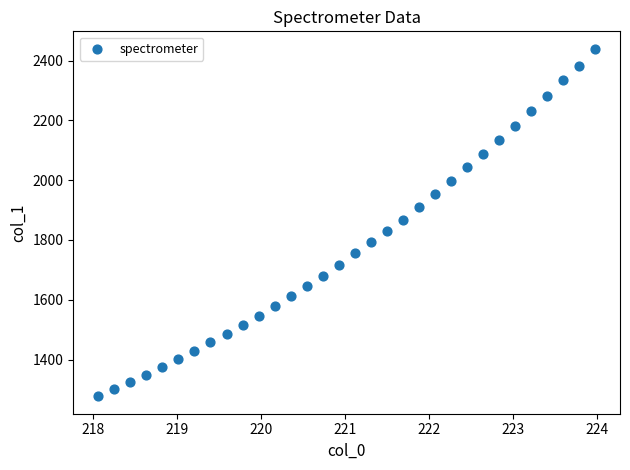

What is the range of Y values (max minus min)?

1162.8